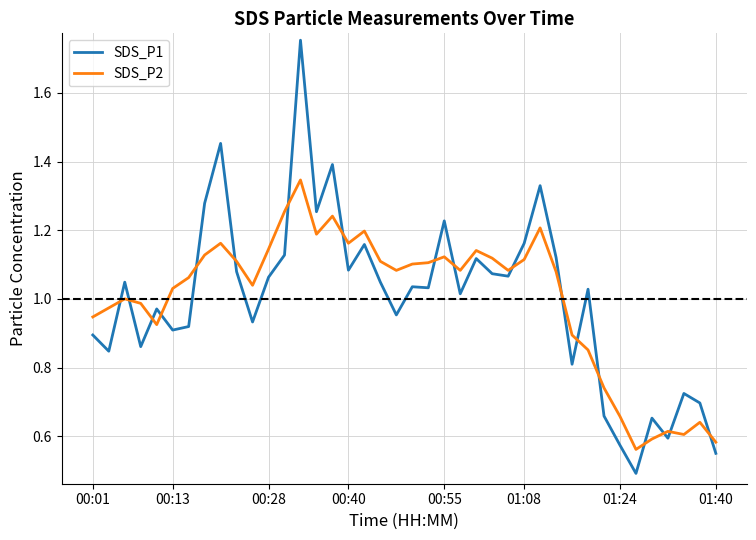

Which series has the largest range (max minus min)?

SDS_P1